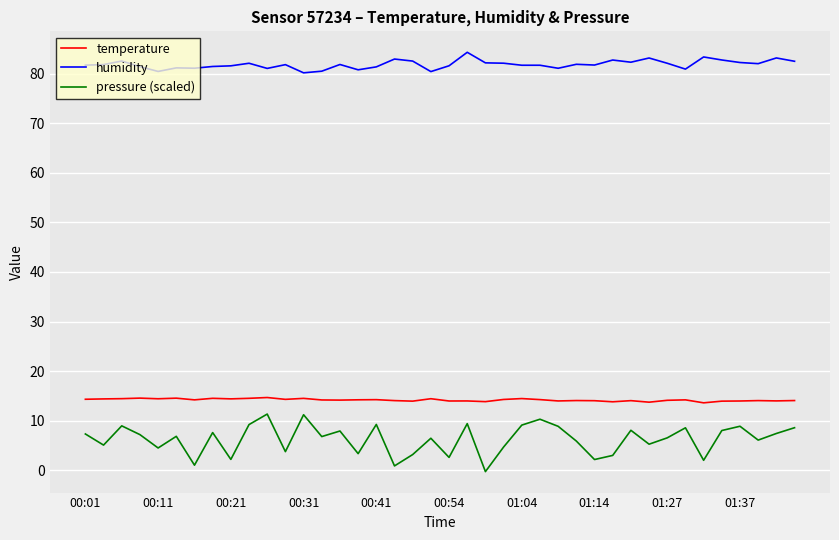

Which series has the largest total across all categories?

humidity